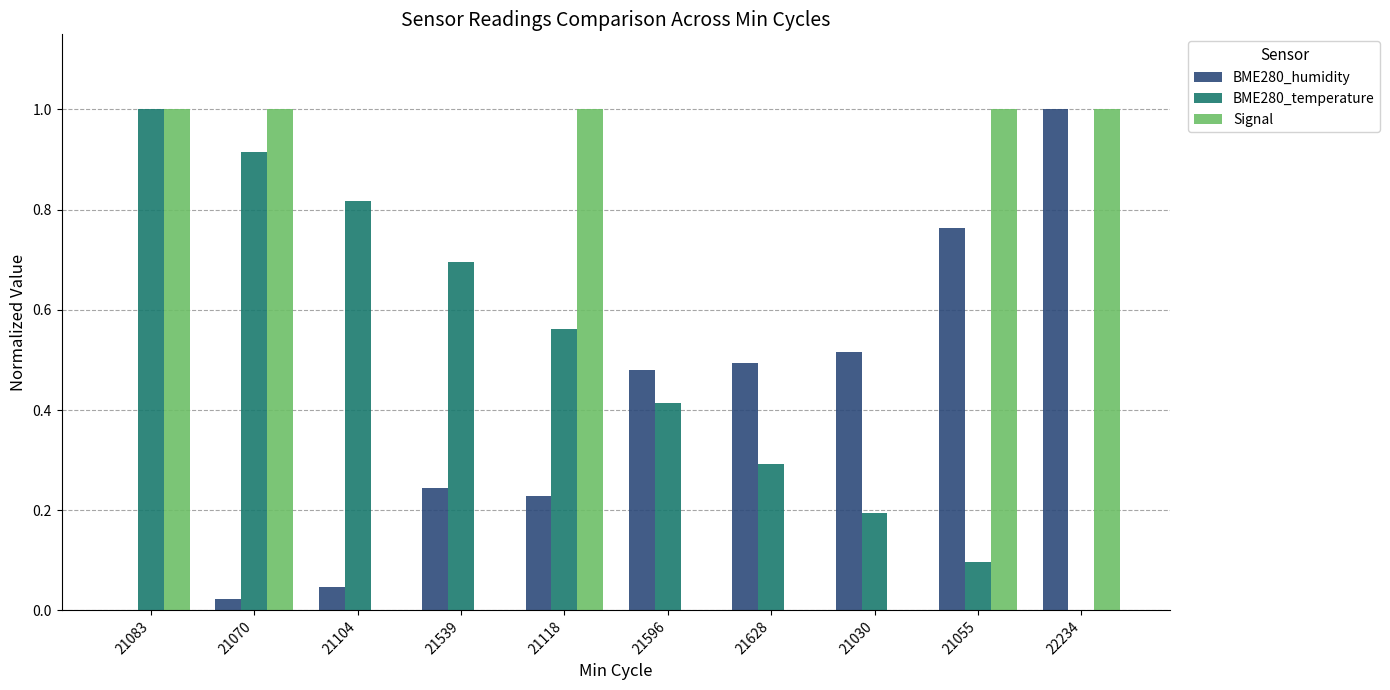

Is the value of Signal at 21596 greater than the value of BME280_temperature at 21596?

No